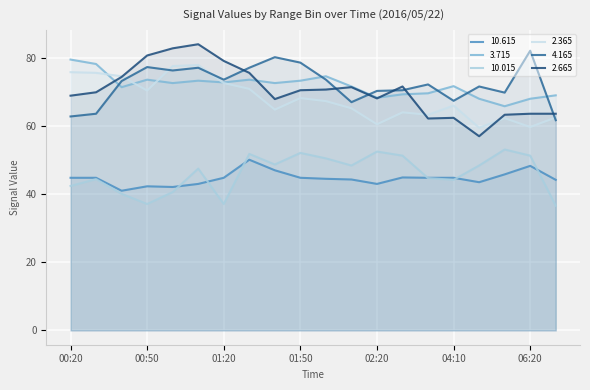

Does the chart display data point markers on the line(s)?

No